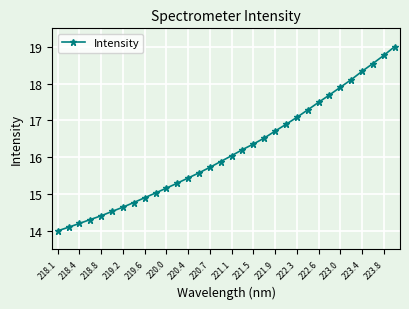

What is the value of the 23rd point from the left?

17.1